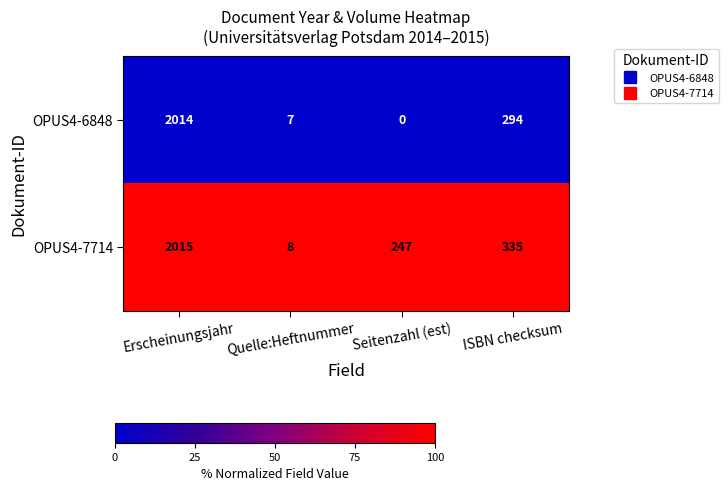

What is the total value across all series at Seitenzahl (est)?

247